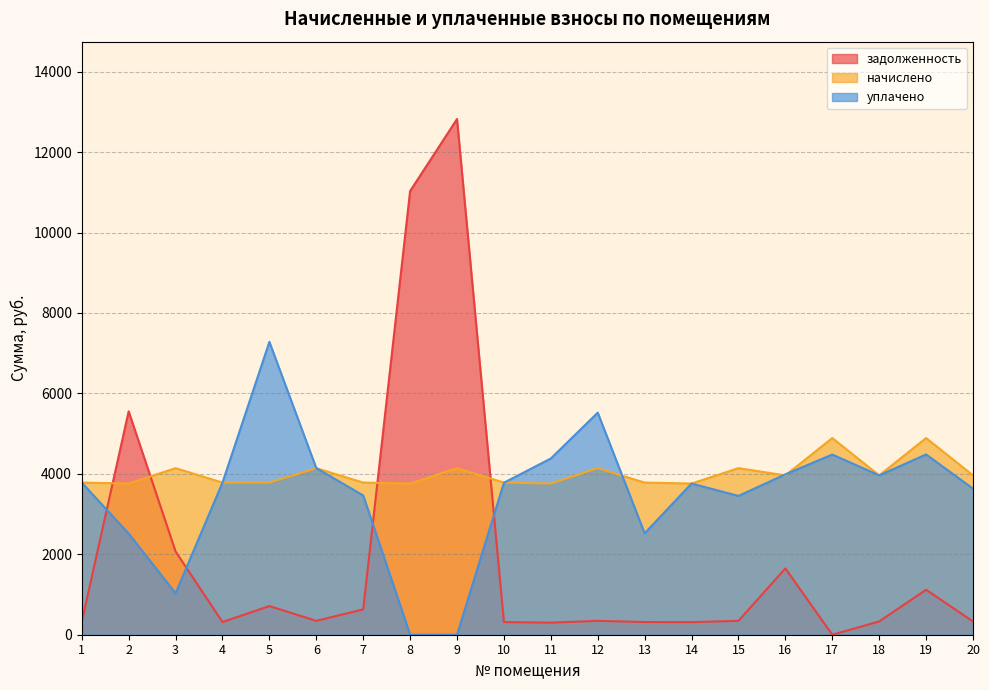

At which category is the sum across all series the highest?

9